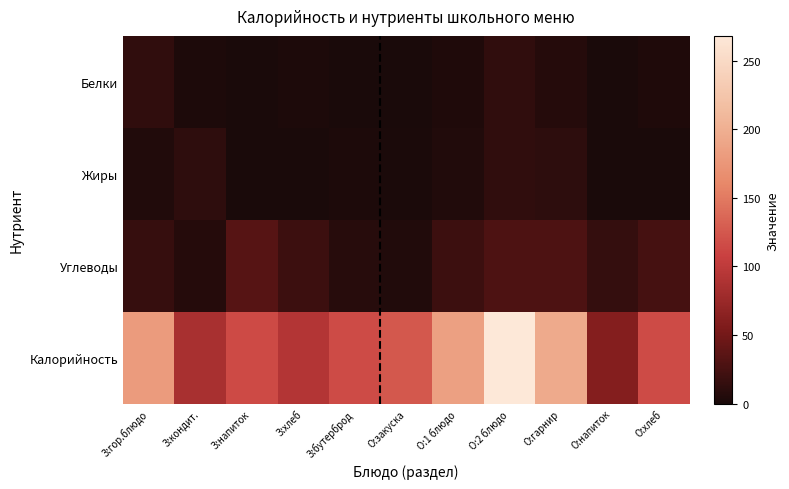

At which category is the sum across all series the highest?

О:2 блюдо